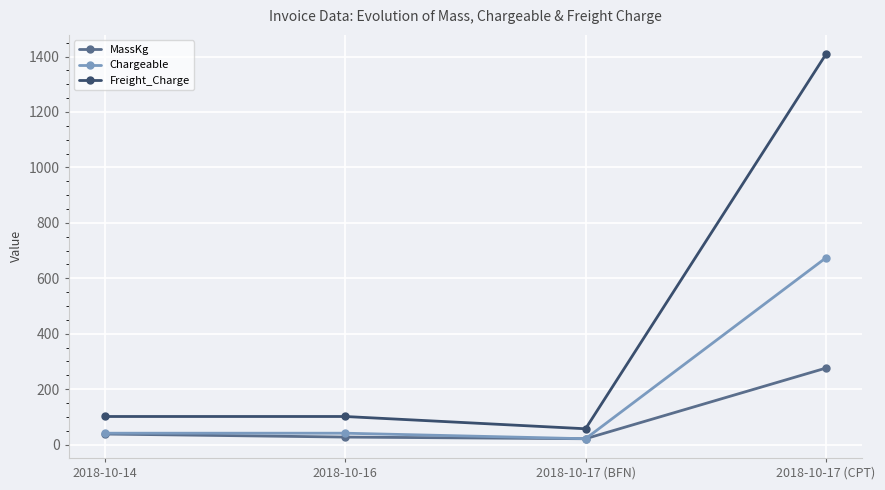

Which series has the widest spread of values?

Freight_Charge